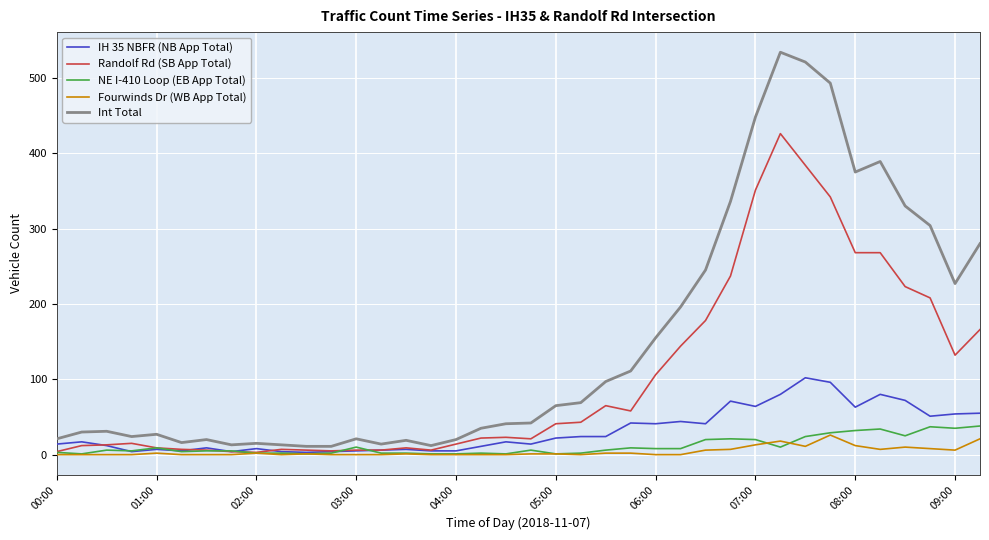

Which series has the largest total across all categories?

Int Total